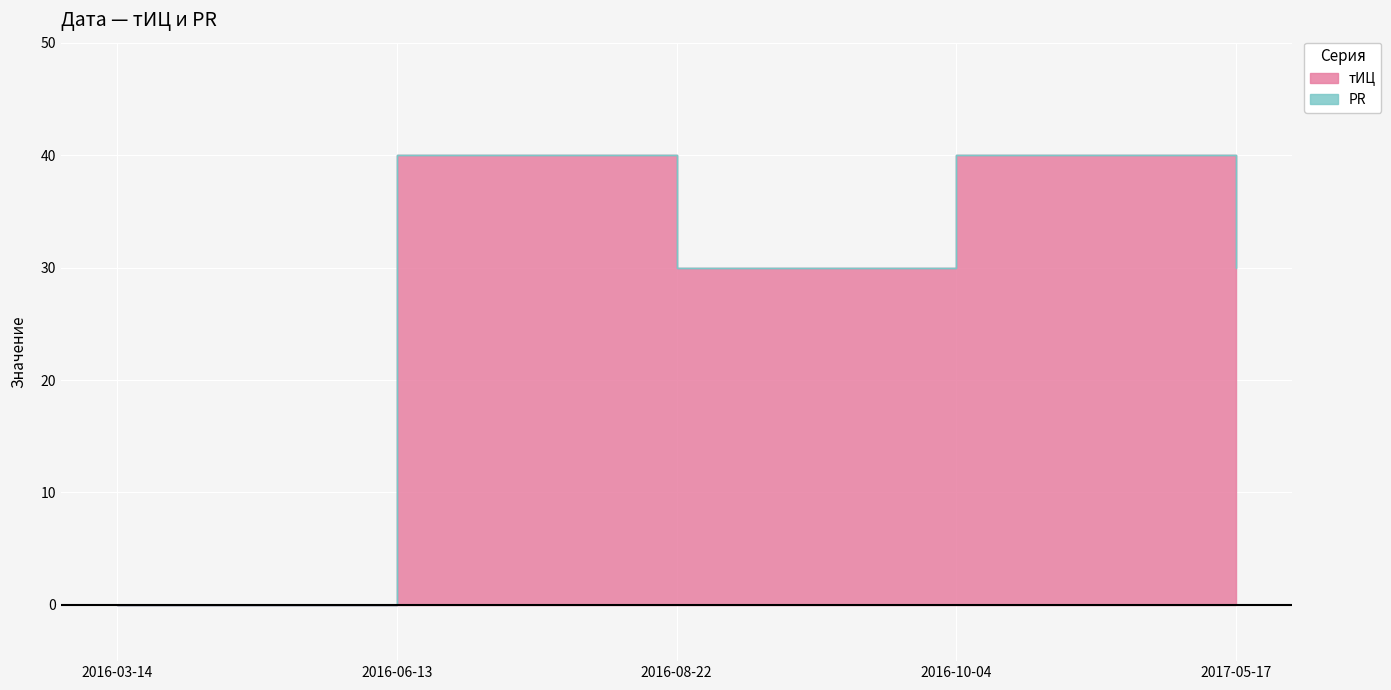

The chart shows a value of 30 at 2017-05-17. True or false?

True